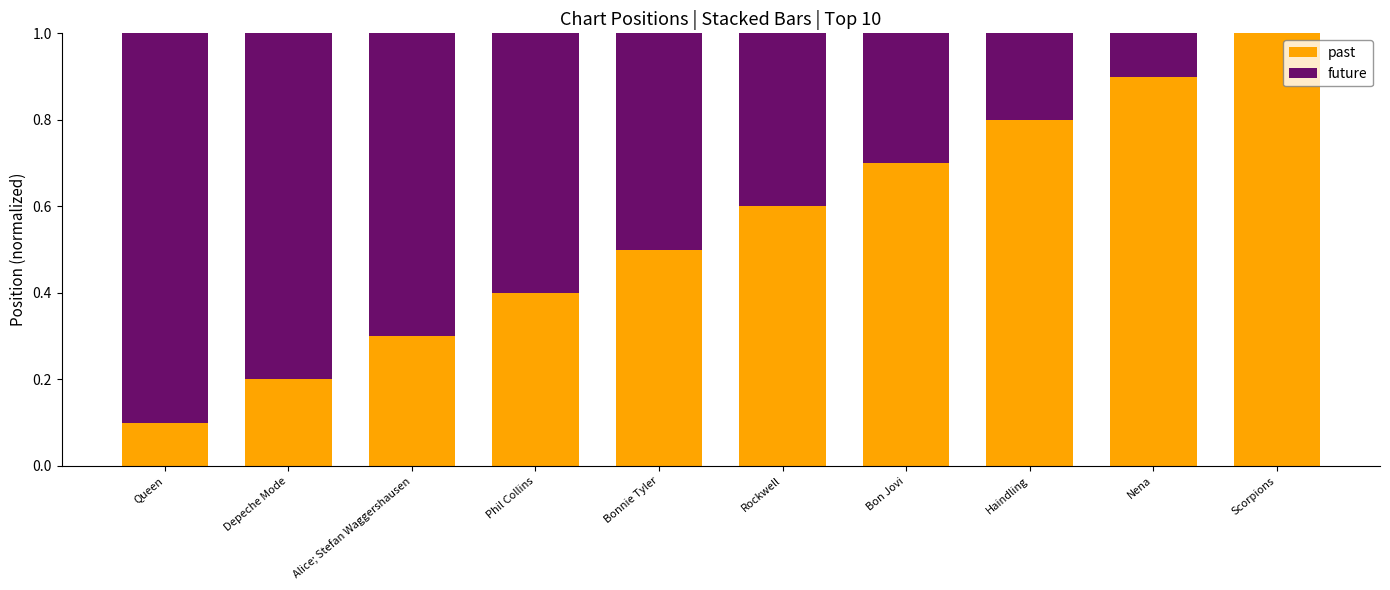

Read the past value at Rockwell.

0.6